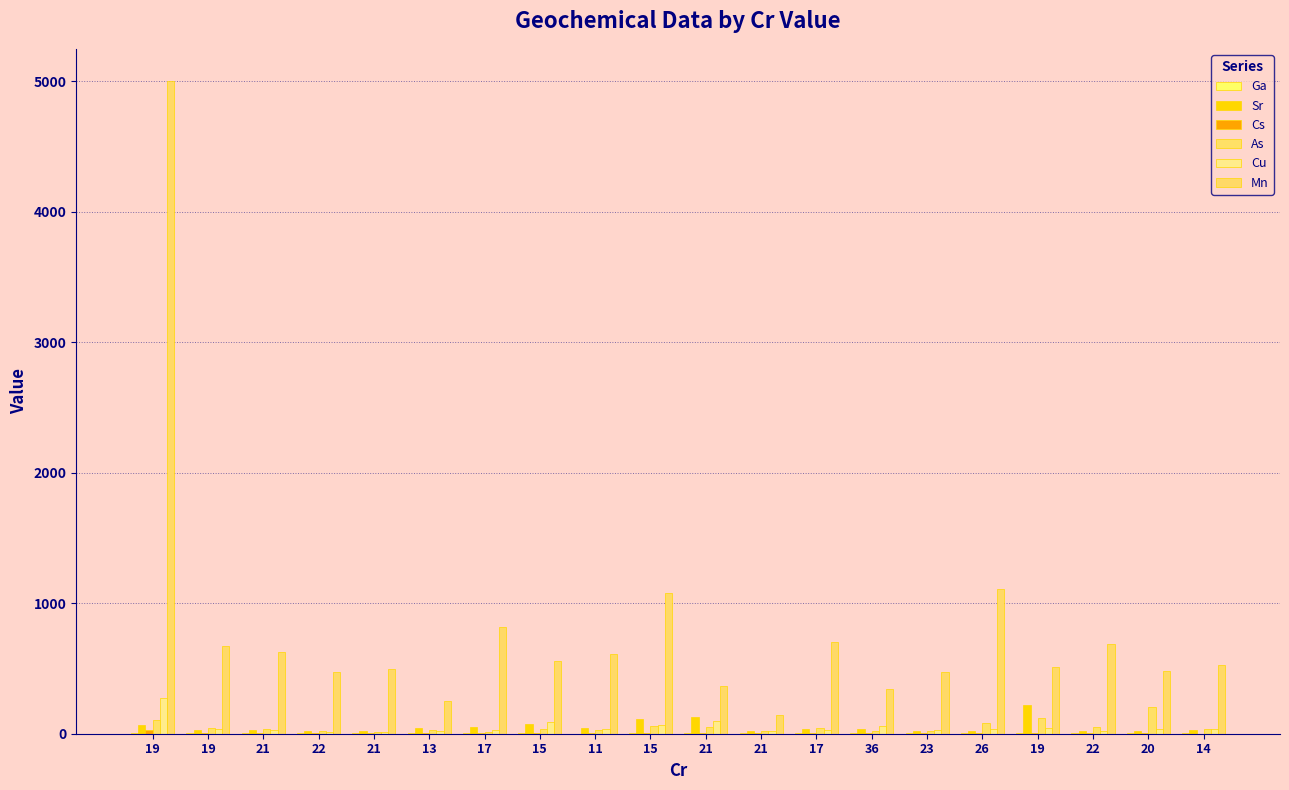

Does the chart contain stacked bars?

No